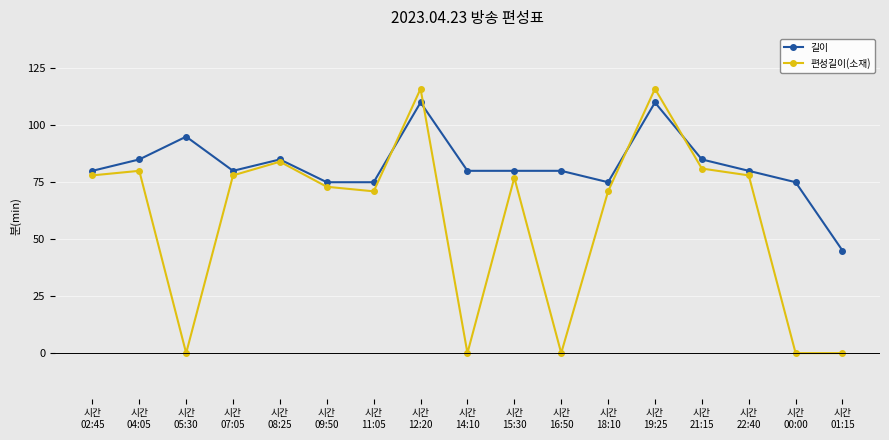

What is the highest value of the 길이 series?

110